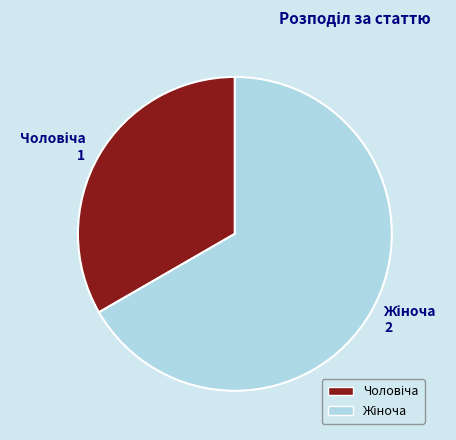

How many segments does this pie chart have?

2